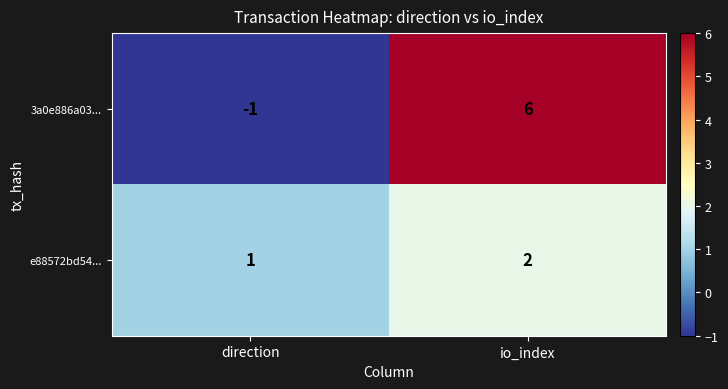

Where is e88572bd54... nearest to the value 1?

direction